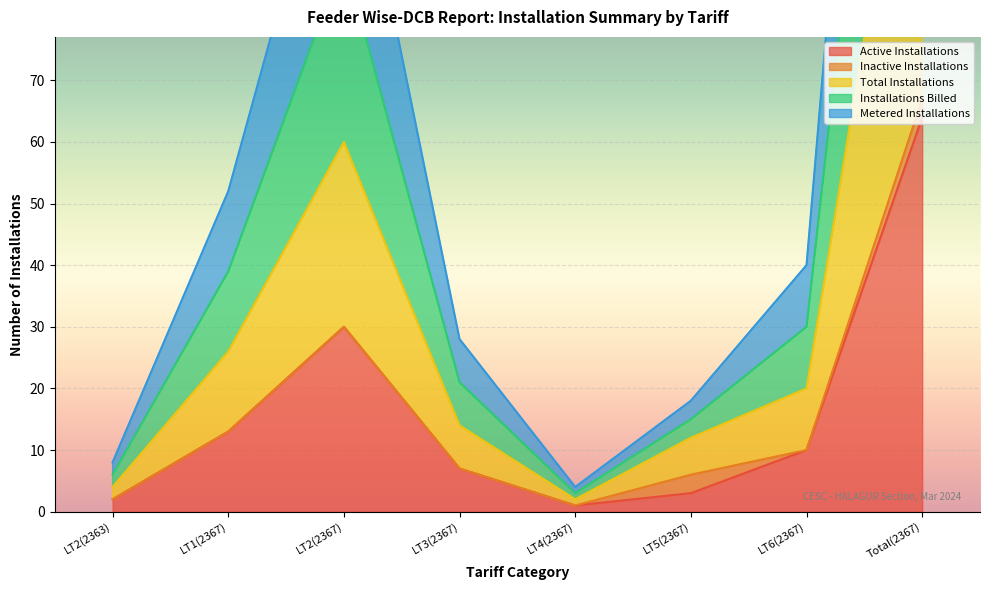

List the labels in order of Total Installations value, largest first.

Total(2367), LT2(2367), LT1(2367), LT6(2367), LT3(2367), LT5(2367), LT2(2363), LT4(2367)